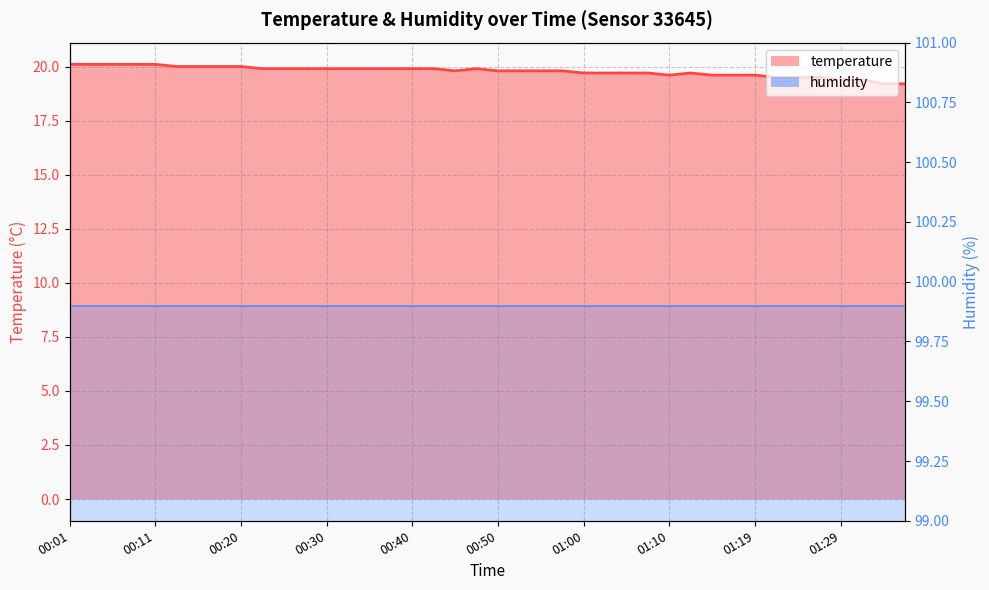

What is the sum of all temperature_line values?

791.1